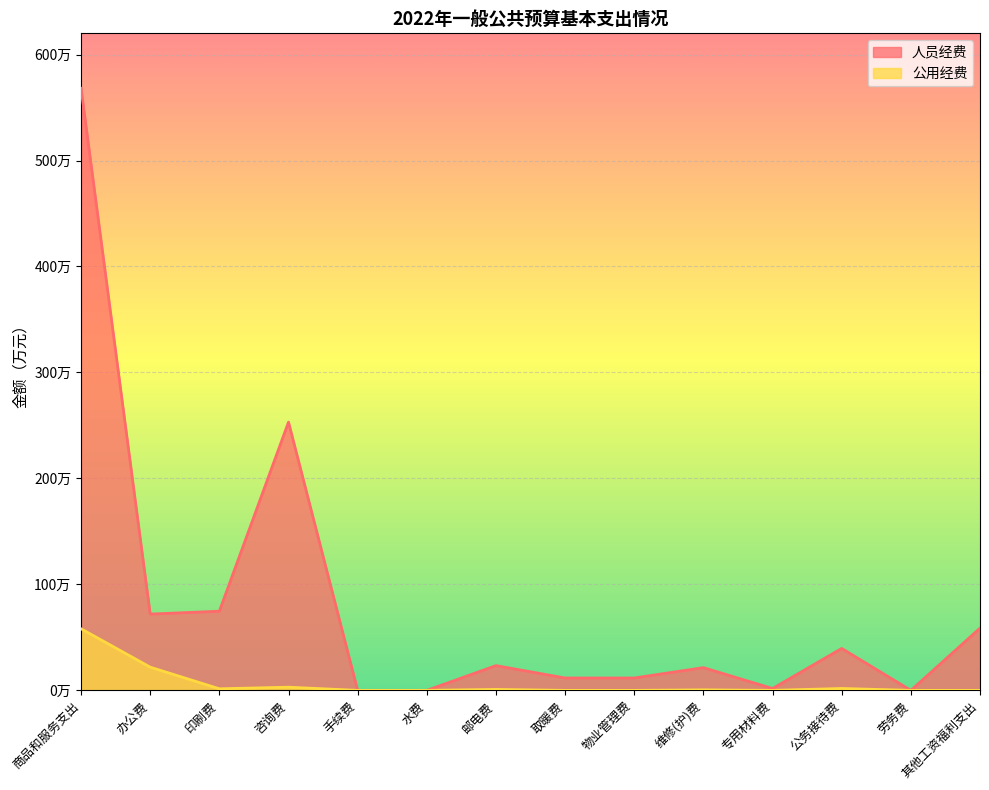

How many values in the 公用经费 series exceed 0?

7